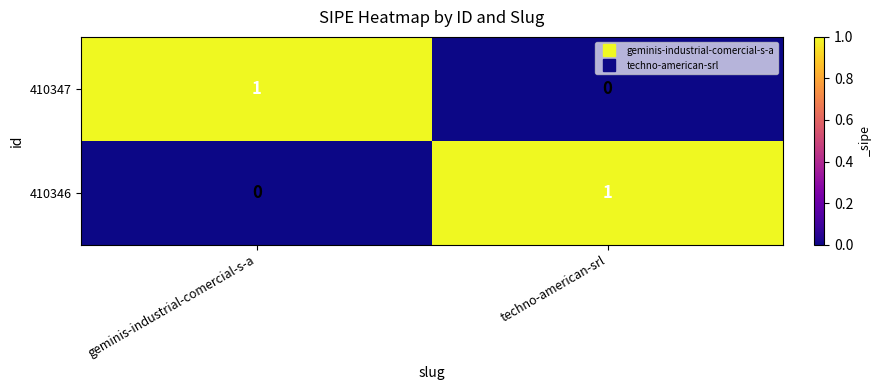

Is it true that 410346 equals 0 at geminis-industrial-comercial-s-a?

True